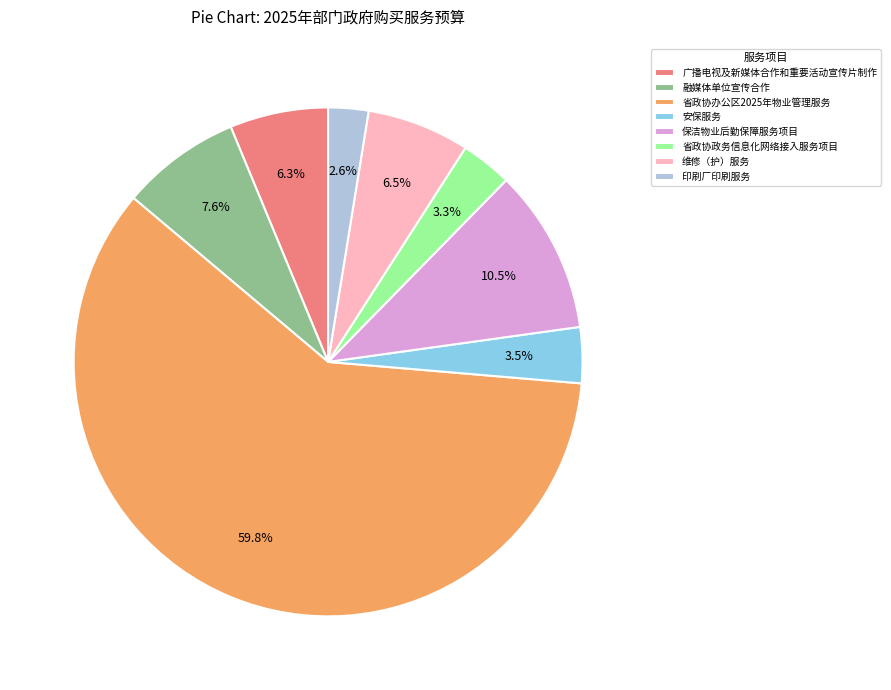

Between 安保服务 and 省政协办公区2025年物业管理服务, which is larger?

省政协办公区2025年物业管理服务